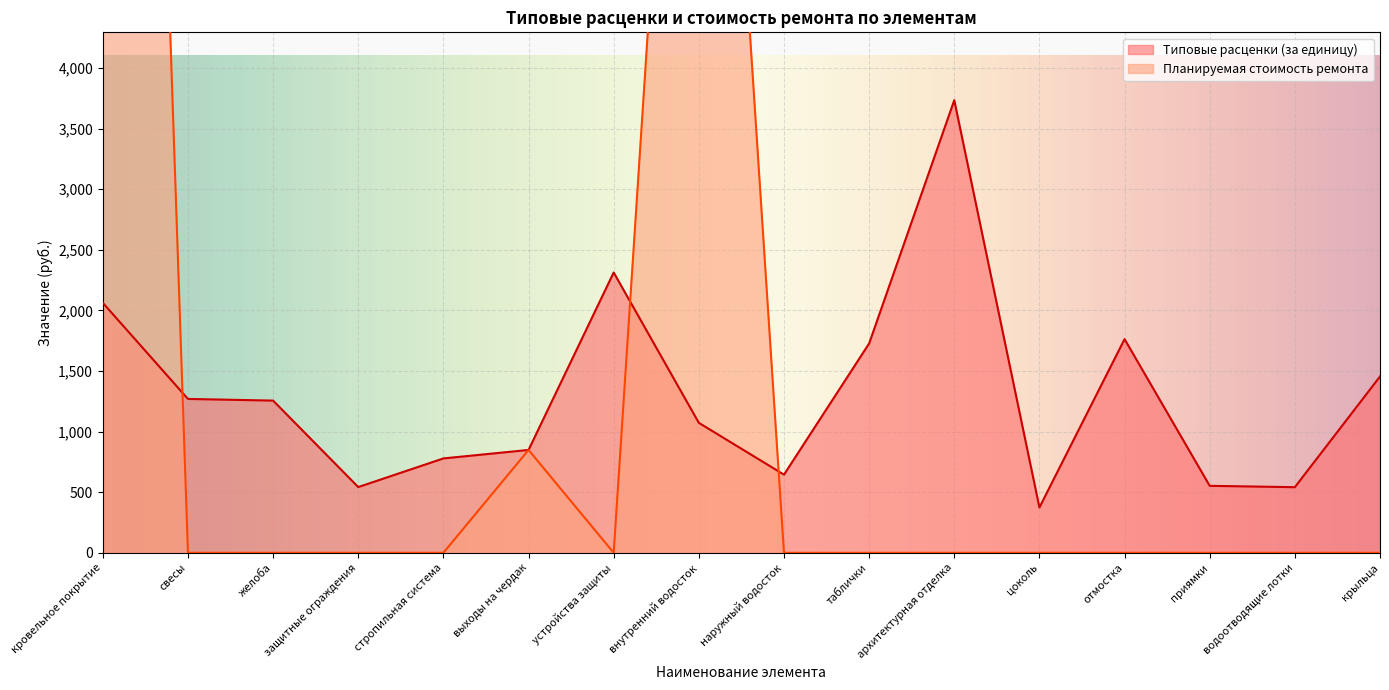

Which series has the largest total across all categories?

Планируемая стоимость ремонта